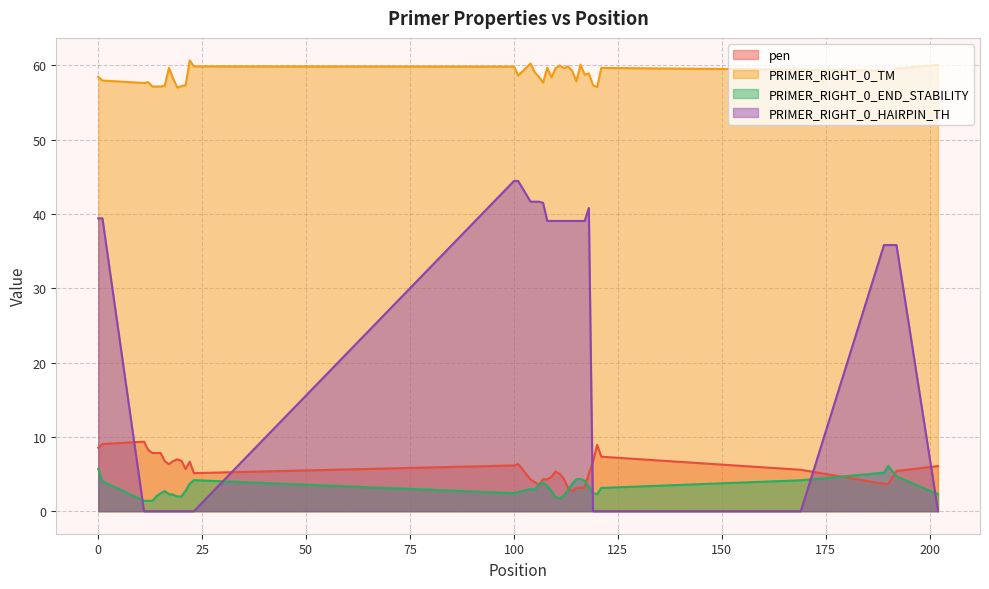

After their last crossing, which series has the higher values: PRIMER_RIGHT_0_END_STABILITY or PRIMER_RIGHT_0_HAIRPIN_TH?

PRIMER_RIGHT_0_END_STABILITY